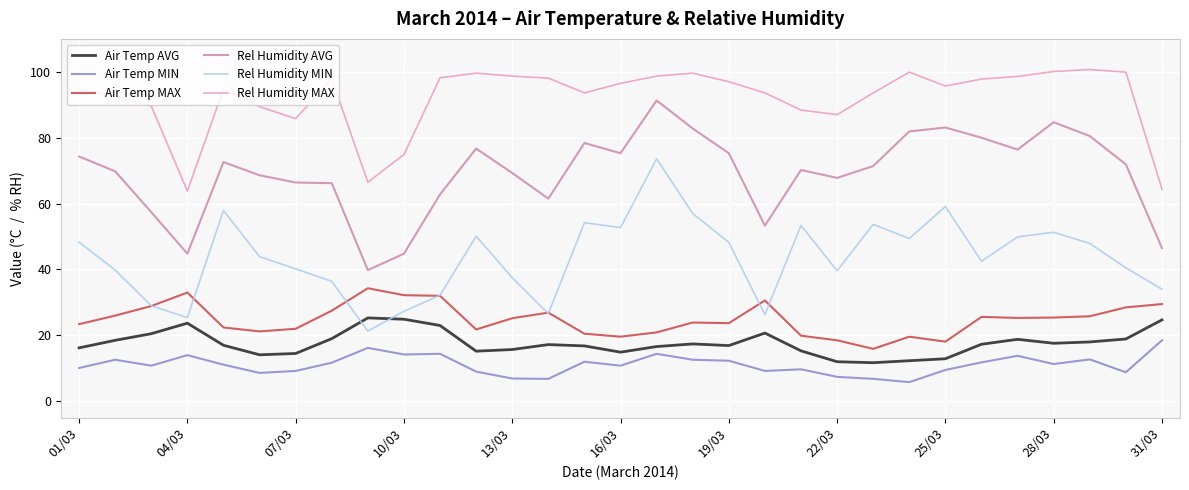

Rank the series by their maximum value, from highest to lowest.

Rel Humidity MAX, Rel Humidity AVG, Rel Humidity MIN, Air Temp MAX, Air Temp AVG, Air Temp MIN